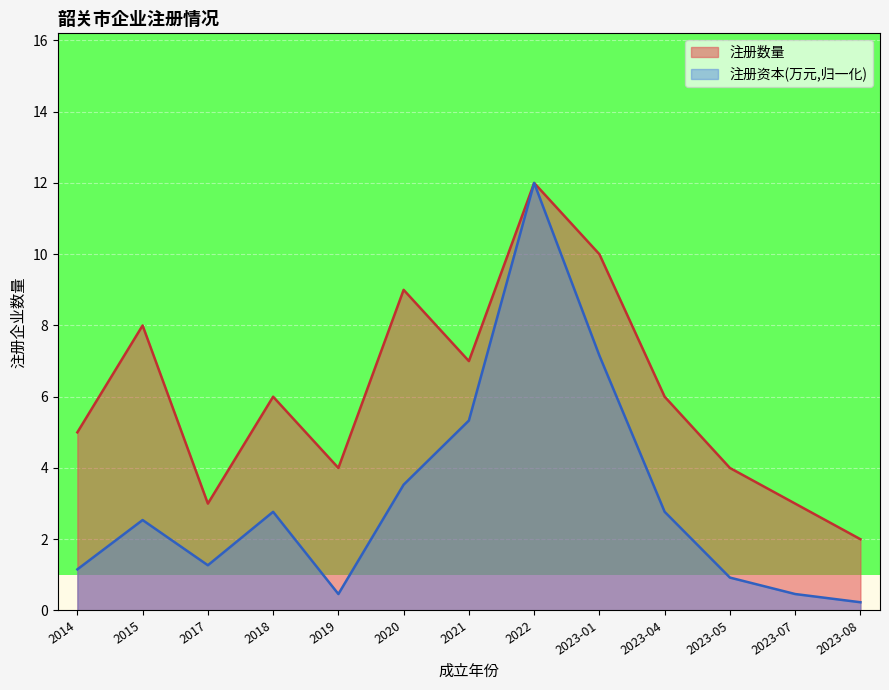

The value of 注册资本(万元) at 2017 is 0.7. True or false?

False